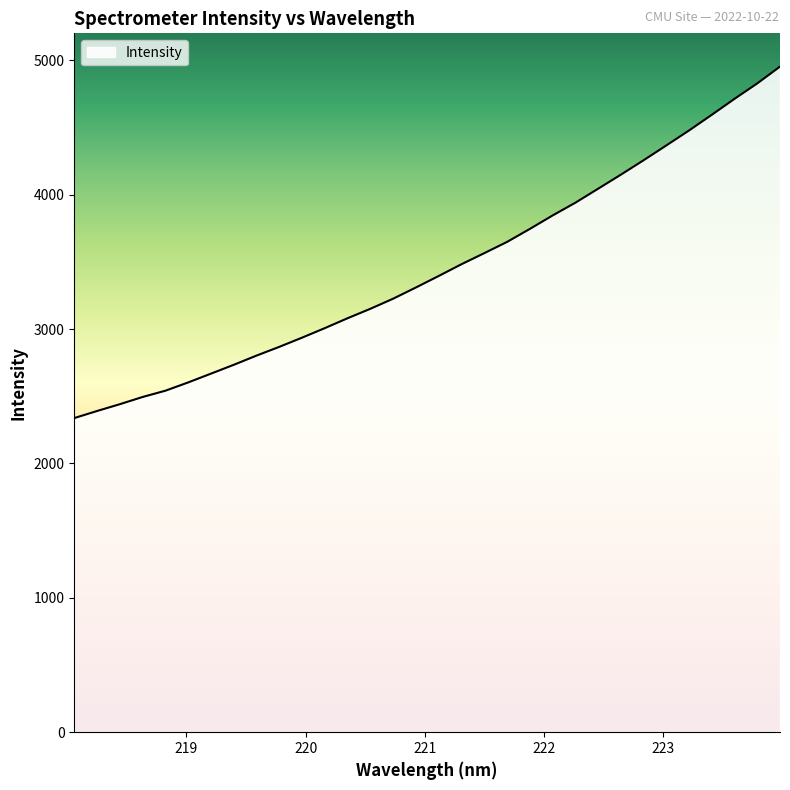

What is the difference between the maximum and minimum values?

2615.9